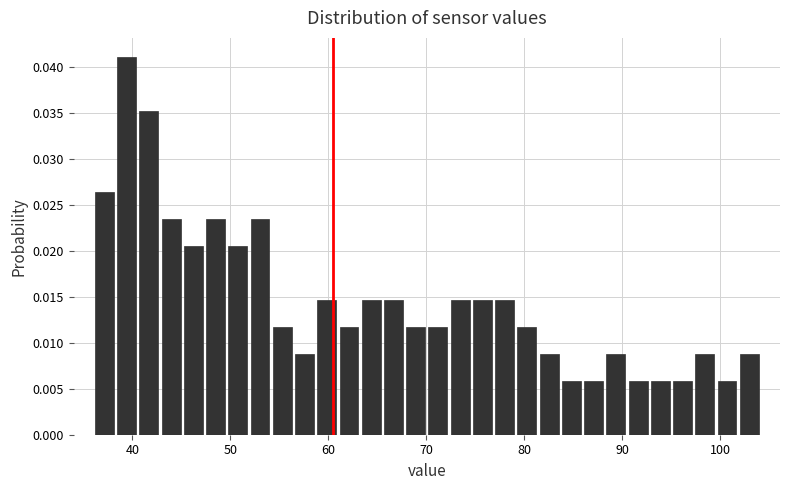

Around what value on the x-axis is the tallest bar? Give the approximate position of its centre, as read against the axis.

39